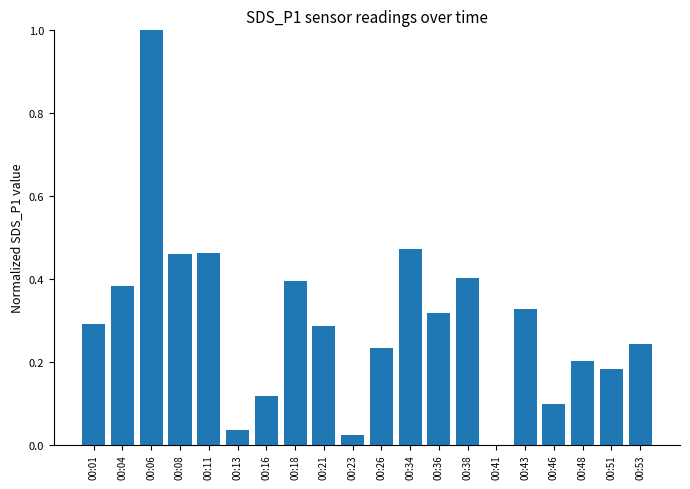

What is the sum of all values?

5.9